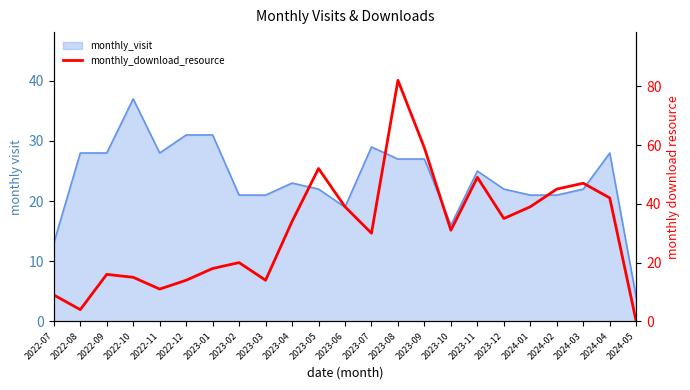

The value at 2023-10 is 19. True or false?

False